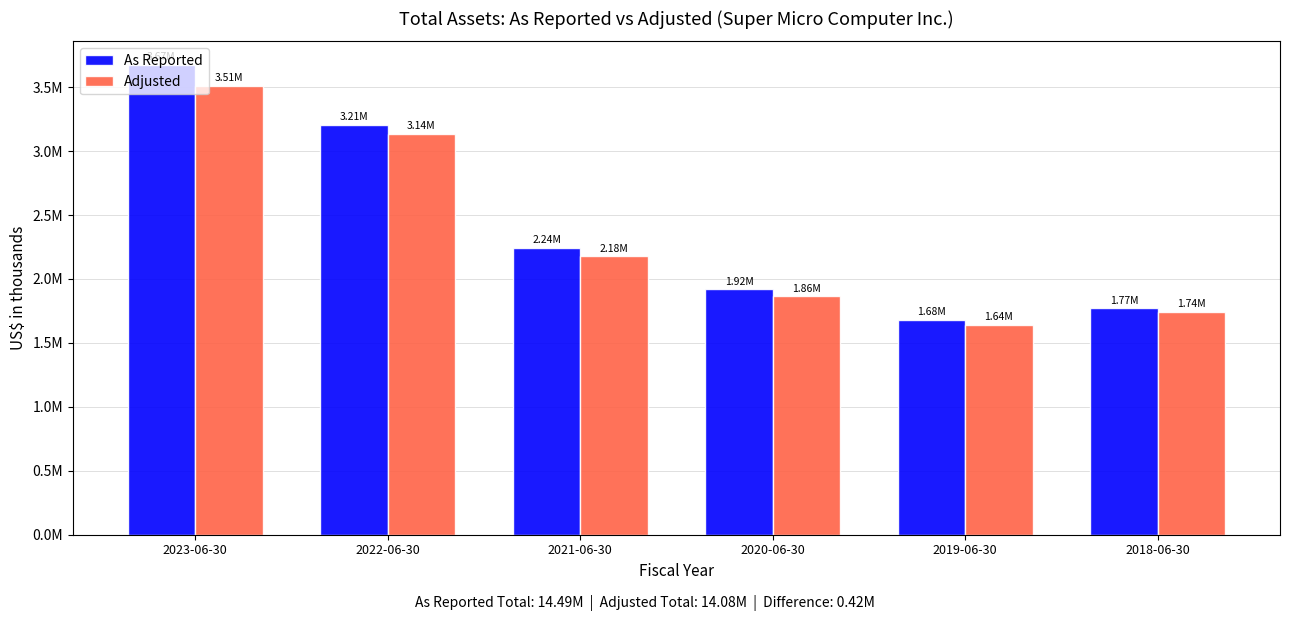

Does the chart contain stacked bars?

No